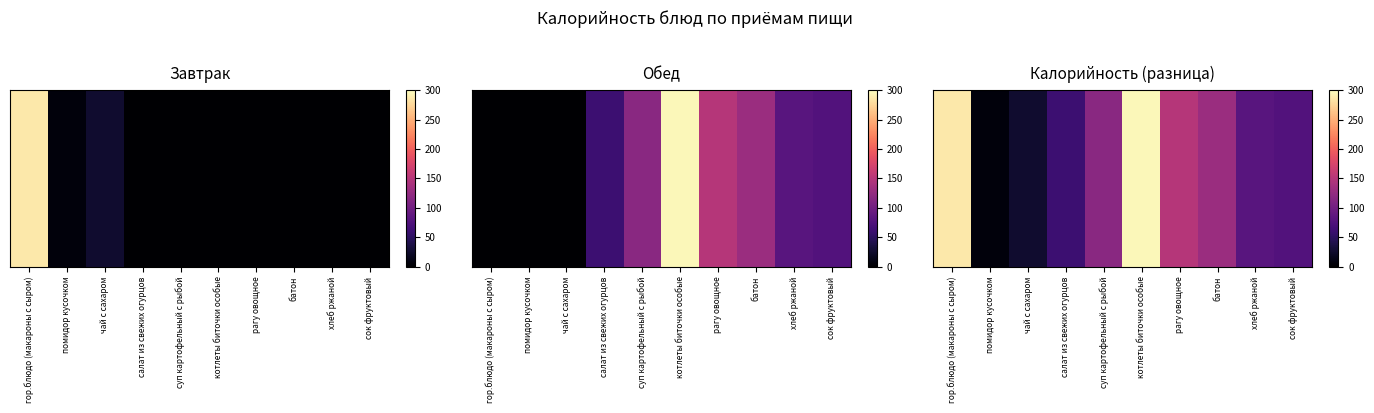

Reading right to left, list all the values displayed in this chart.

77	82	131	149	296	118	62	26	7	287